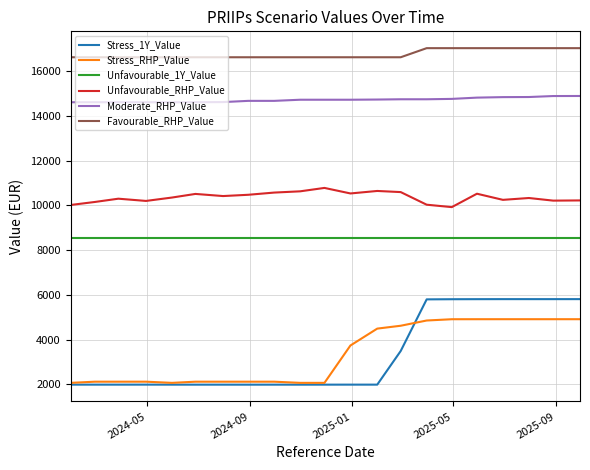

Rank the series by their maximum value, from highest to lowest.

Favourable_RHP_Value, Moderate_RHP_Value, Unfavourable_RHP_Value, Unfavourable_1Y_Value, Stress_1Y_Value, Stress_RHP_Value